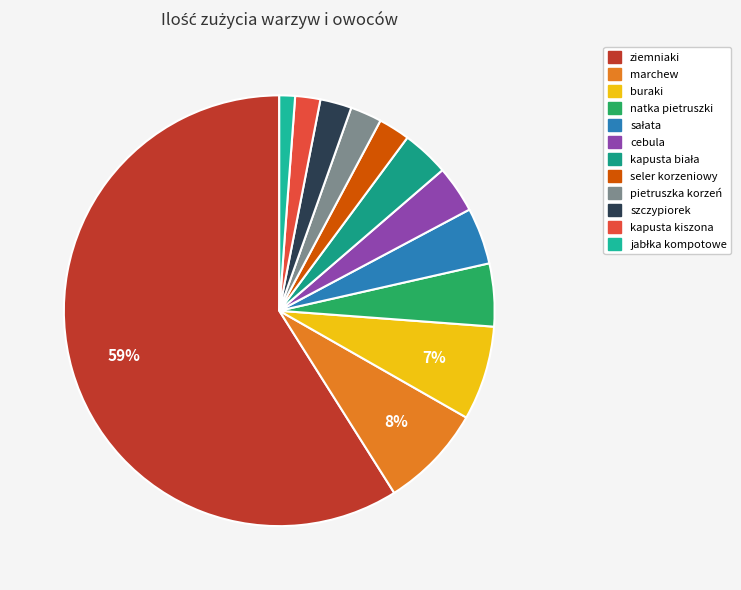

Does any single category account for the majority?

Yes